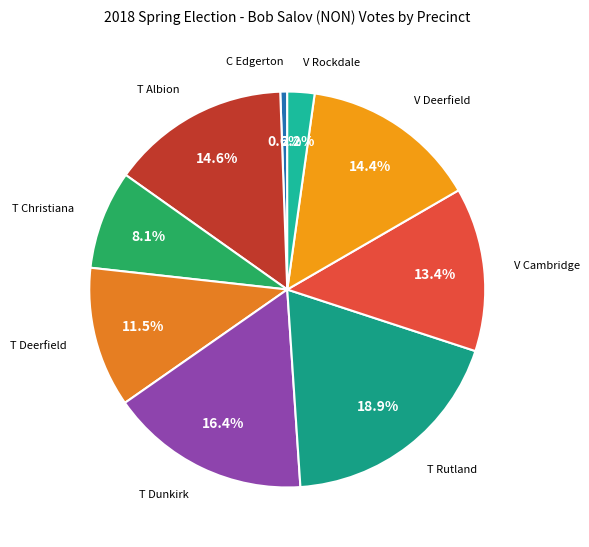

How many slices are in this pie chart?

9